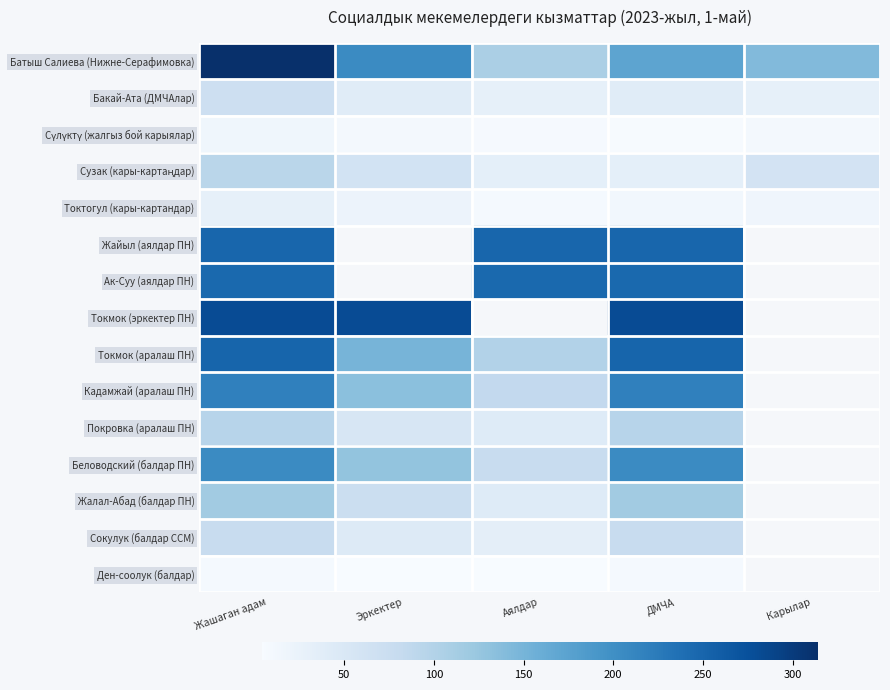

What is the difference between the maximum and minimum values in the Сүлүктү (жалгыз бой карыялар) series?

10.0